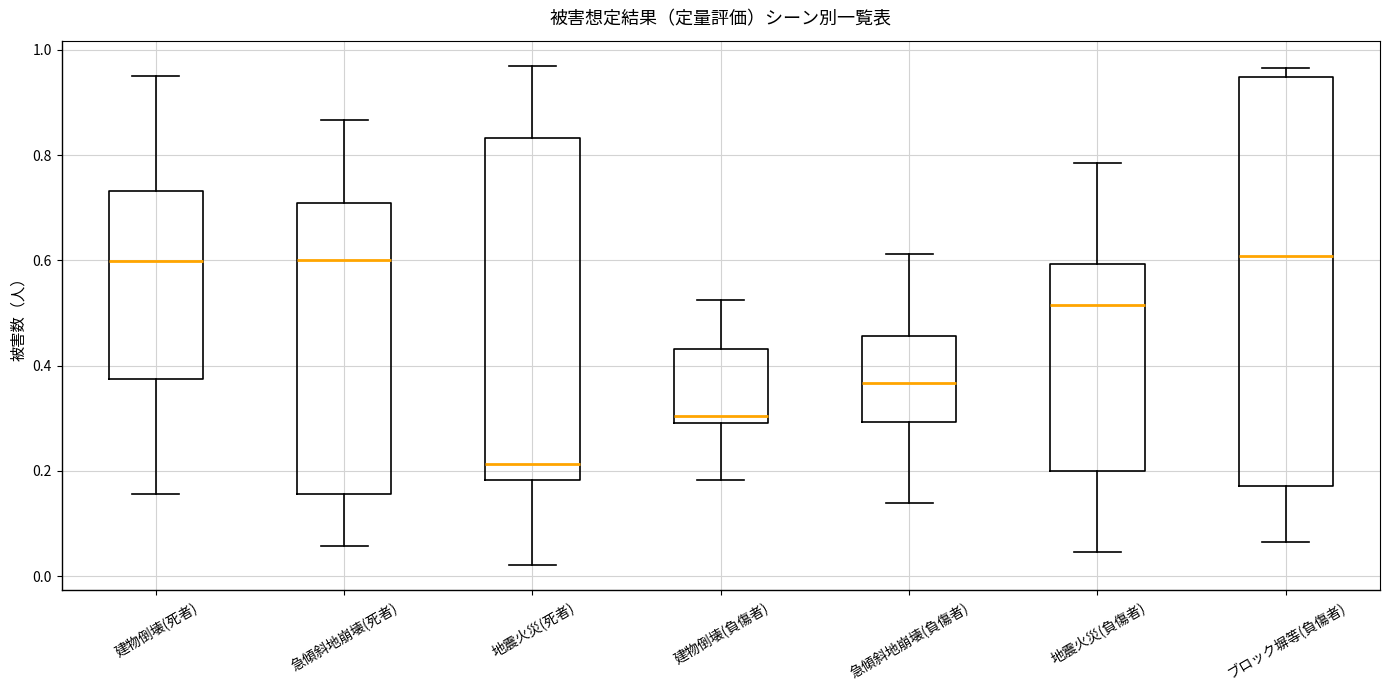

Where does the lower whisker of the box for 急傾斜地崩壊(負傷者) end on the y-axis? The values are not printed on the chart, so give them approximately, as read against the axis.

0.14